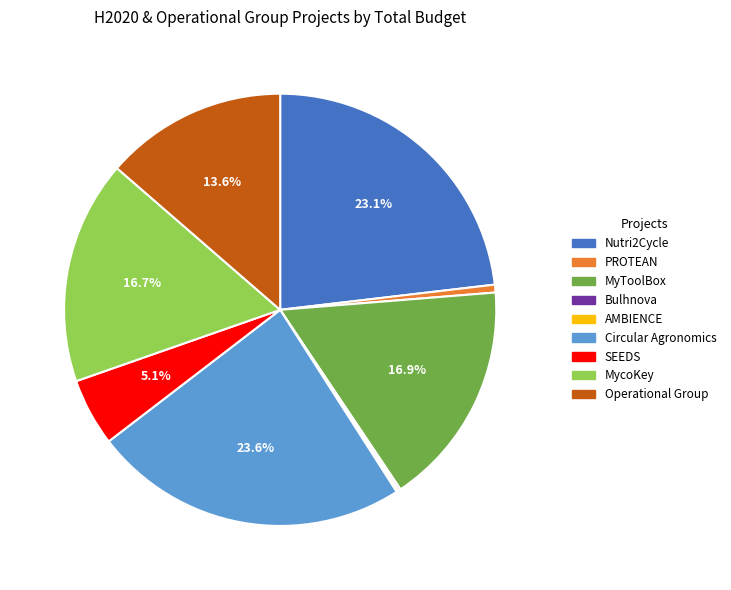

Which slice is the largest?

Circular Agronomics